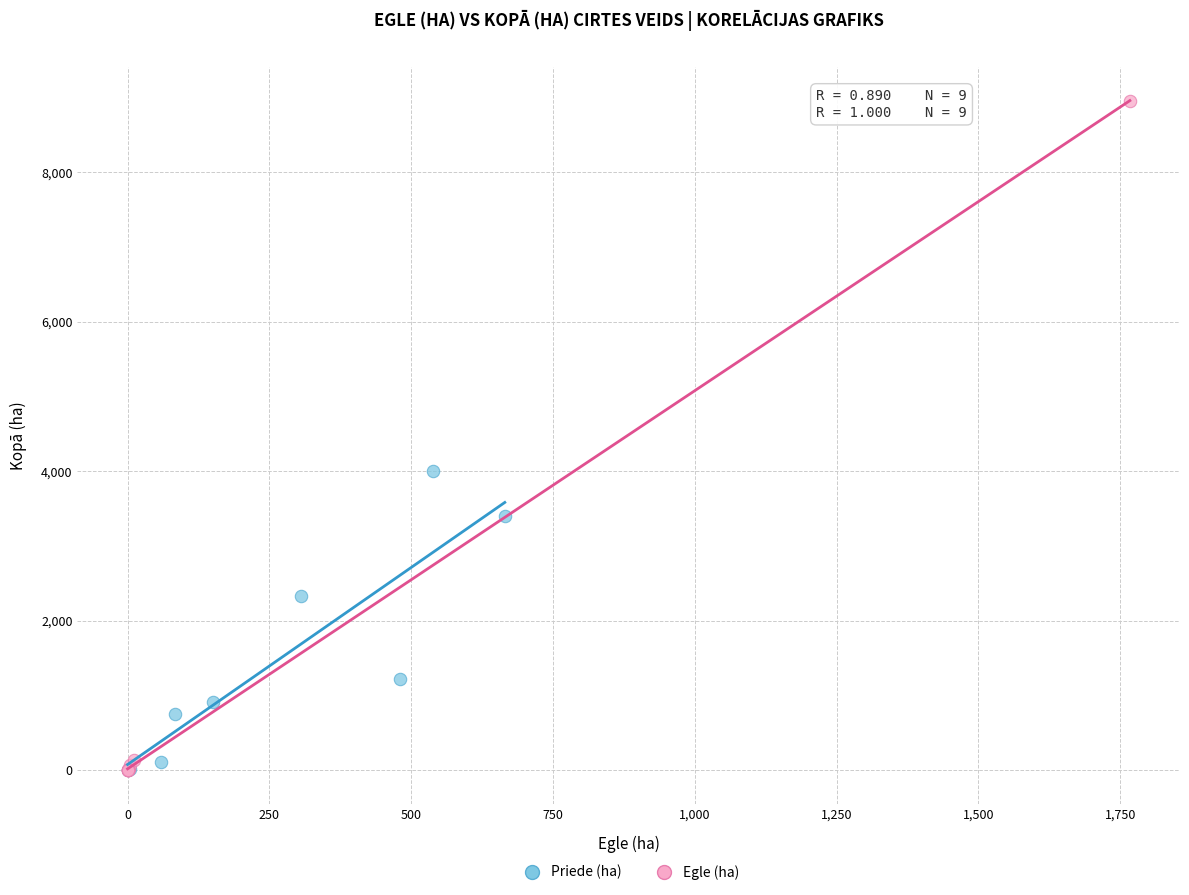

Which series has the widest spread of Y values?

Egle (ha)